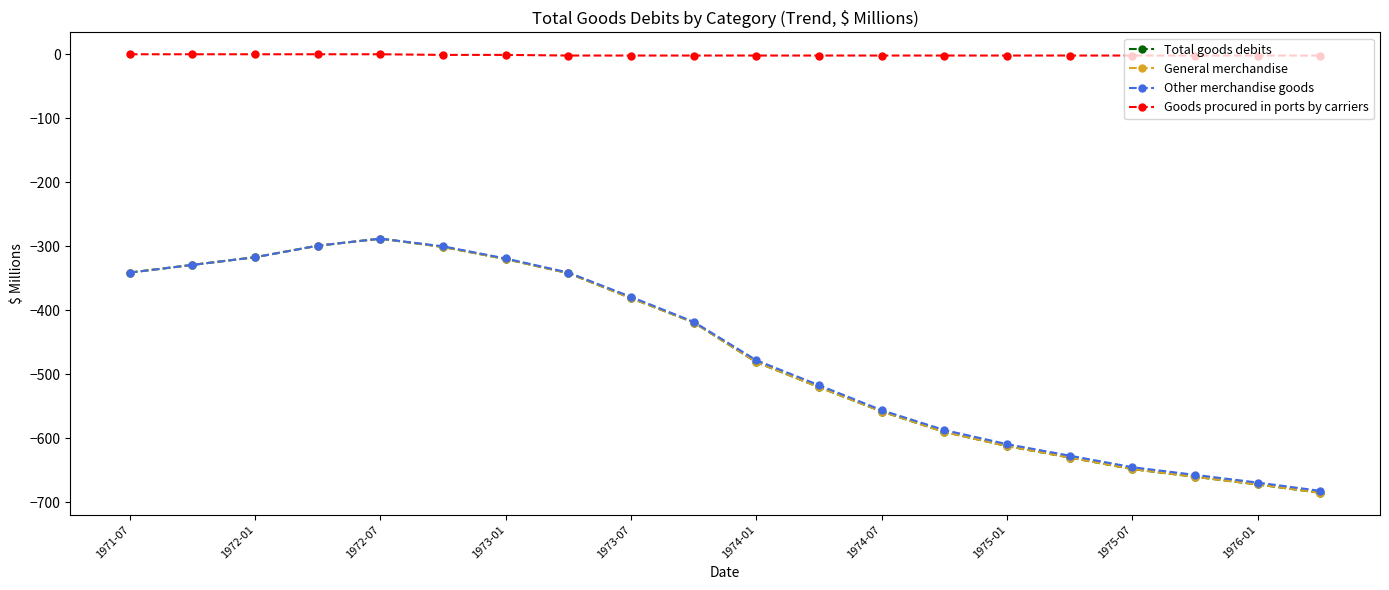

Is this an area chart (filled region under the line)?

No